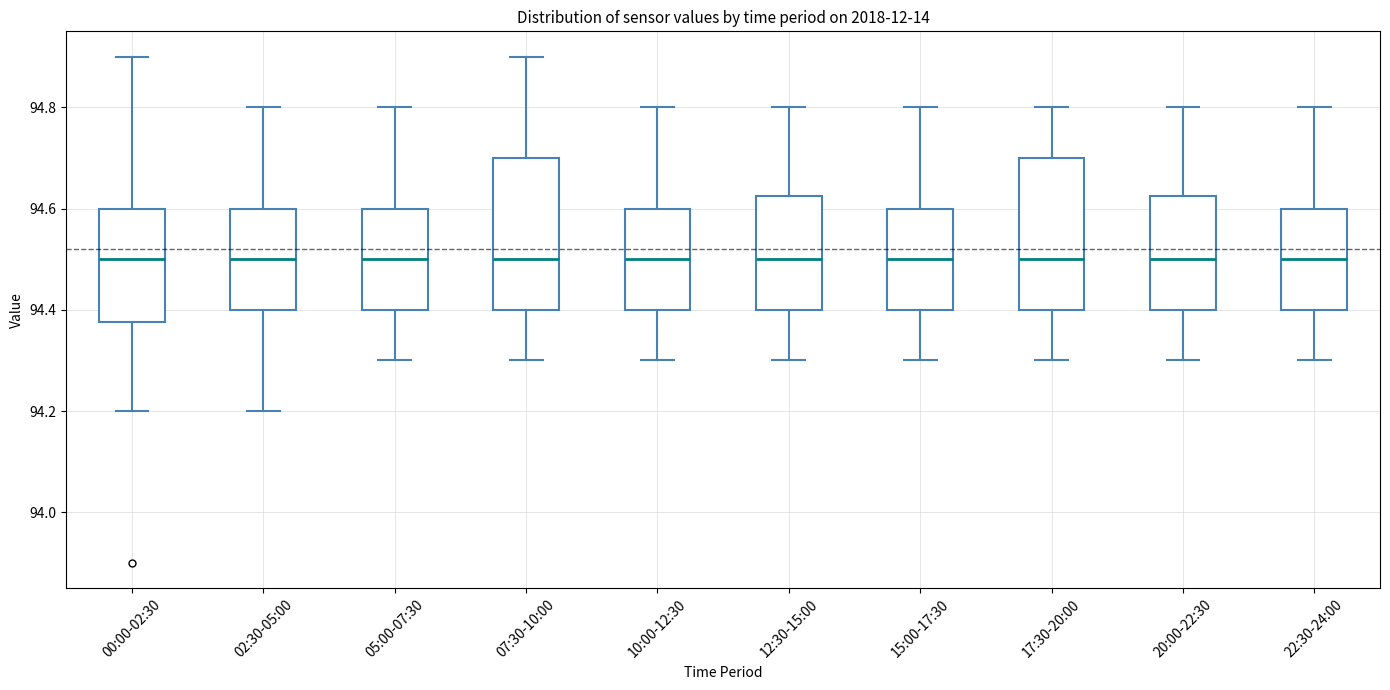

Reading left to right, transcribe this box plot: for each box, give where its median line is, the range the box spans, and where its two whiskers end, as read against the y-axis. The values are not printed on the chart, so give them approximately, as read against the axis.

00:00-02:30: median 94.50, box 94.38 to 94.60, whiskers 94.20 to 94.90
02:30-05:00: median 94.50, box 94.40 to 94.60, whiskers 94.20 to 94.80
05:00-07:30: median 94.50, box 94.40 to 94.60, whiskers 94.30 to 94.80
07:30-10:00: median 94.50, box 94.40 to 94.70, whiskers 94.30 to 94.90
10:00-12:30: median 94.50, box 94.40 to 94.60, whiskers 94.30 to 94.80
12:30-15:00: median 94.50, box 94.40 to 94.62, whiskers 94.30 to 94.80
15:00-17:30: median 94.50, box 94.40 to 94.60, whiskers 94.30 to 94.80
17:30-20:00: median 94.50, box 94.40 to 94.70, whiskers 94.30 to 94.80
20:00-22:30: median 94.50, box 94.40 to 94.62, whiskers 94.30 to 94.80
22:30-24:00: median 94.50, box 94.40 to 94.60, whiskers 94.30 to 94.80